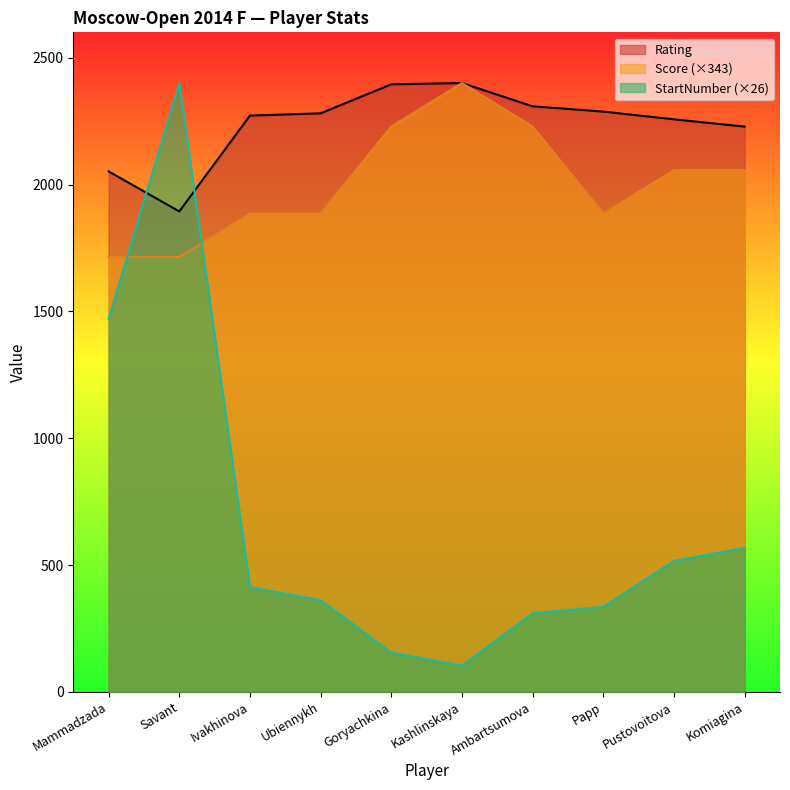

True or false: Score has a value of 4291.0 at Kashlinskaya.

False